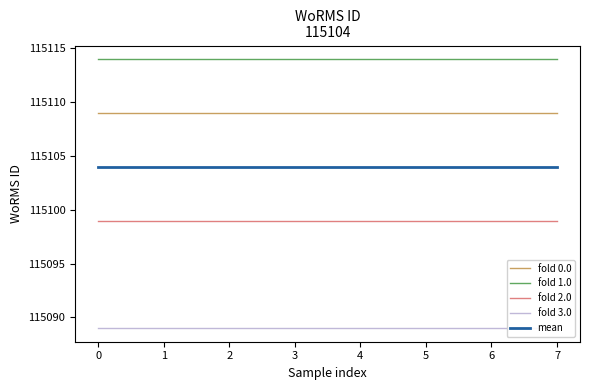

True or false: mean has more than 2 points higher than both neighbors.

False